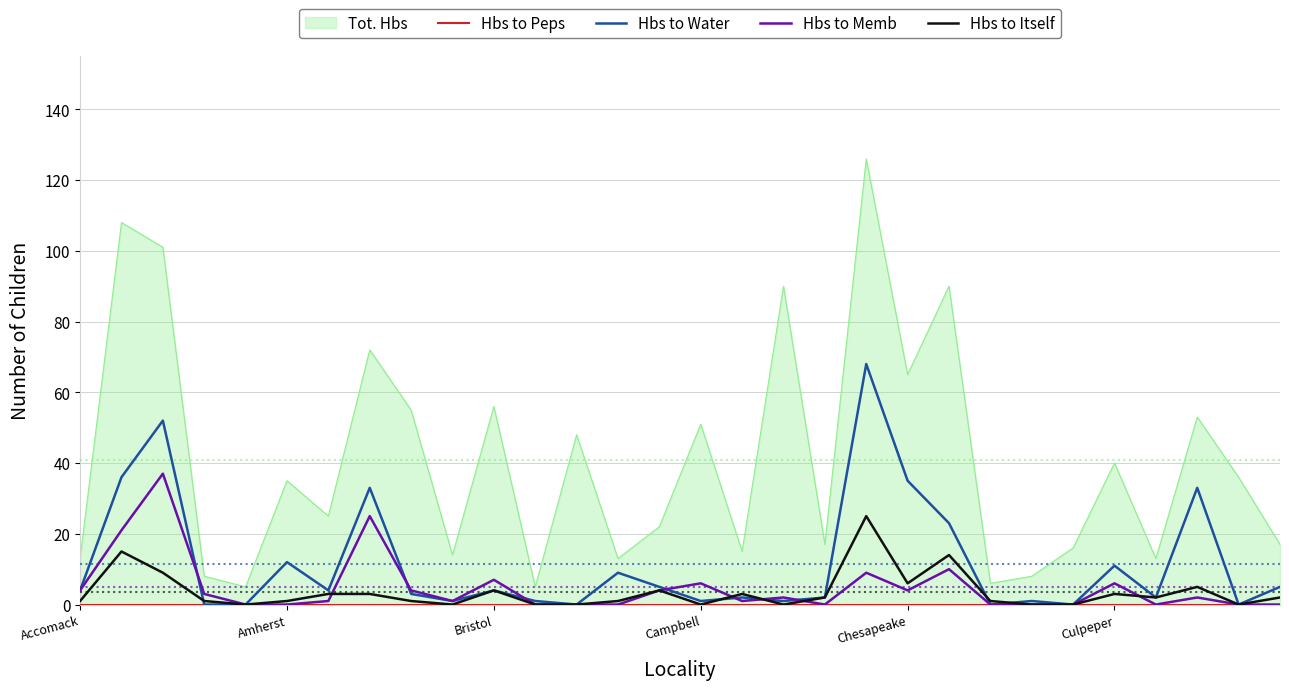

True or false: Hbs to Water and Hbs to Peps cross at least once.

False